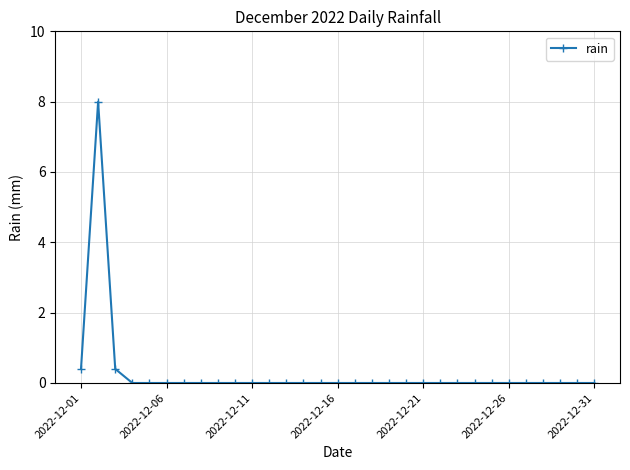

Count the number of data series in this chart.

1